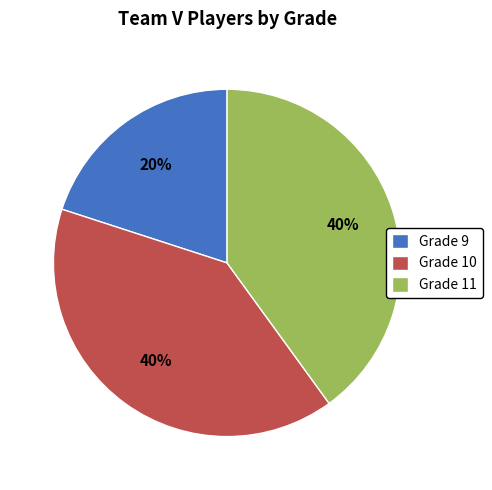

Is there any slice that represents more than half of the pie?

No